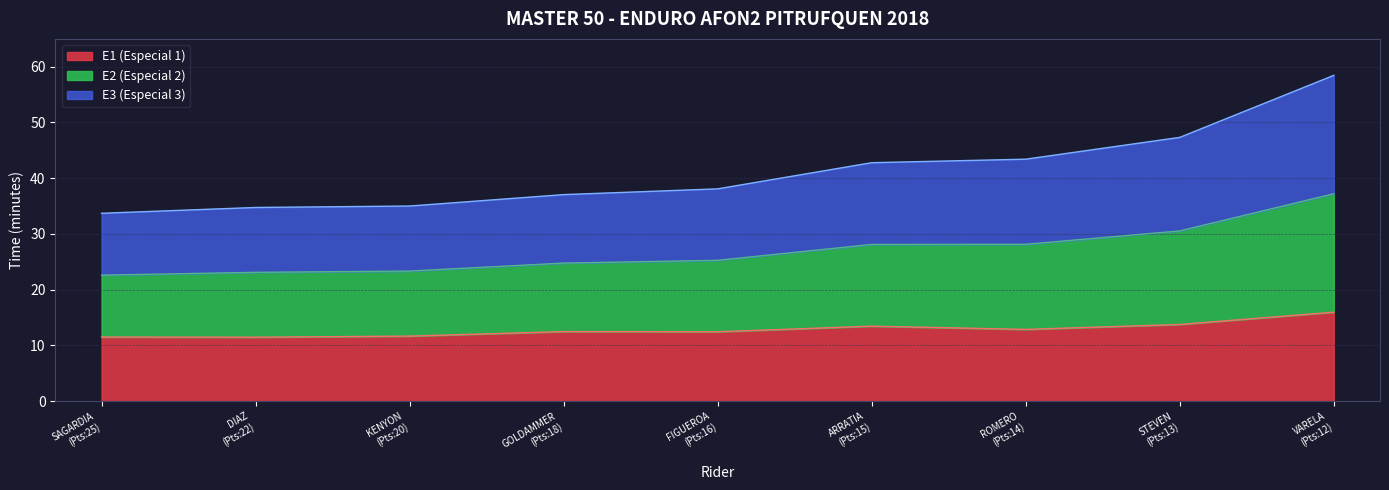

What is the value of the E1 (Especial 1) point at the 4th from the left?

12.5